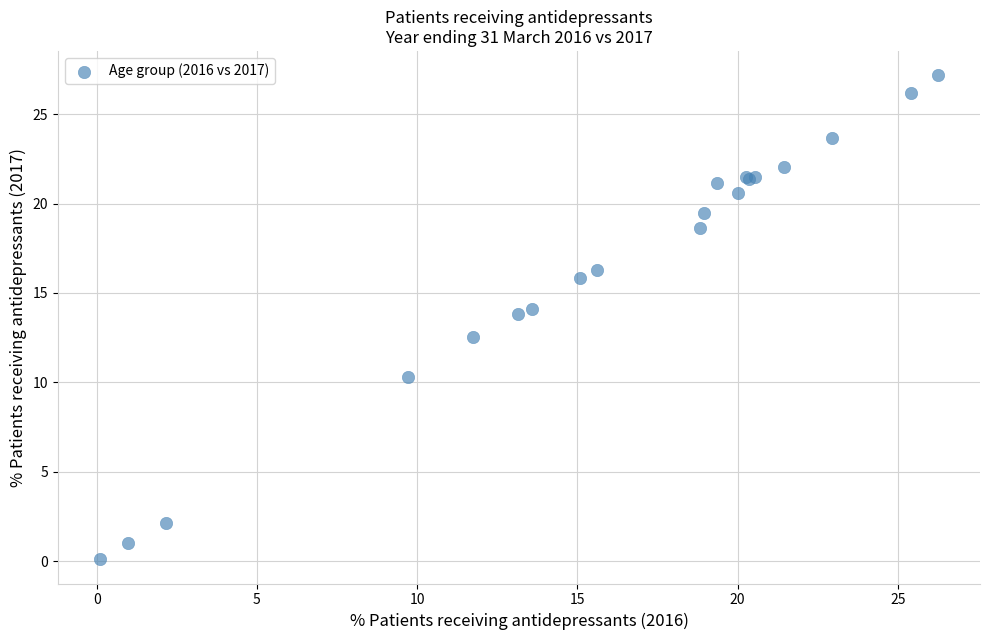

What Y value in the scatter plot is closest to 13?

12.6